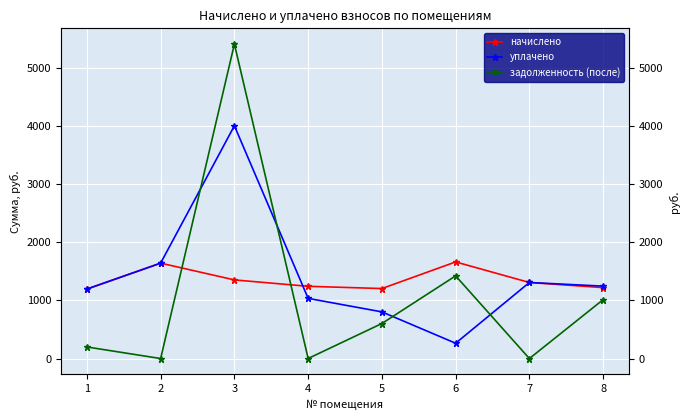

The начислено series shows 1117.7 at 6. True or false?

False